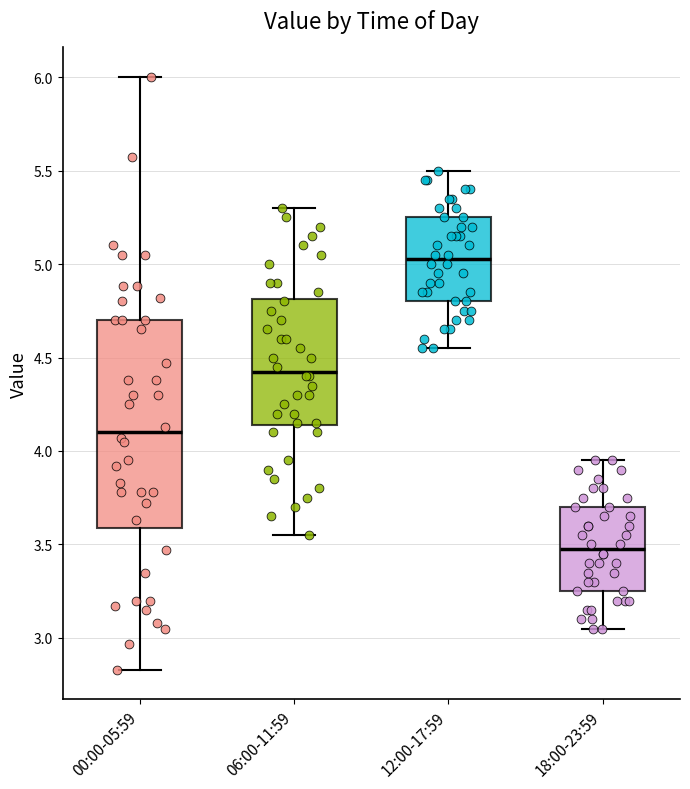

Which box is the tallest, from its lower edge to its upper edge?

00:00-05:59